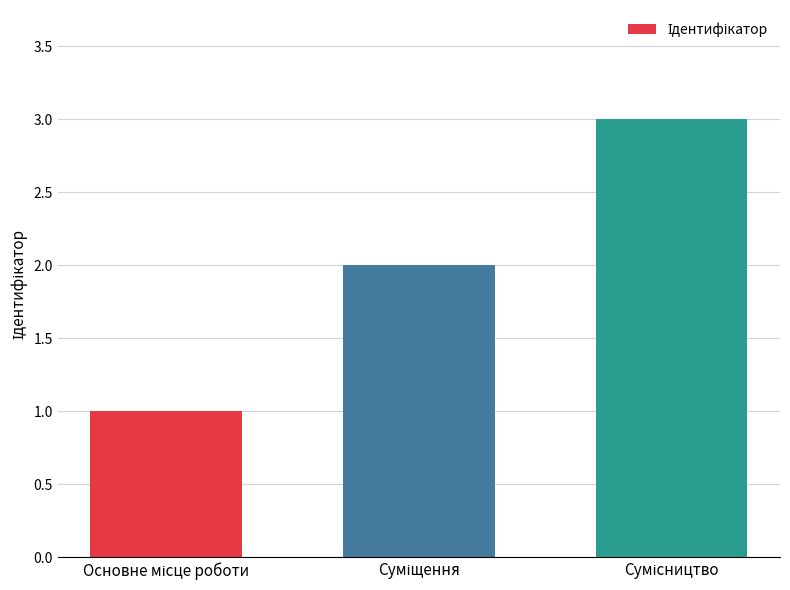

What is the smallest value displayed?

1